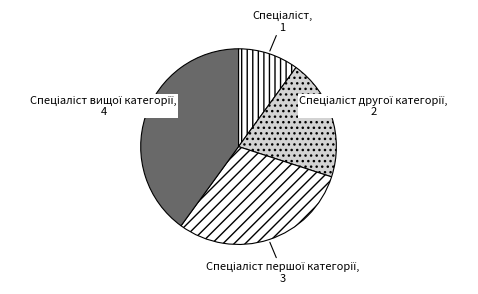

How many slices are in this pie chart?

4